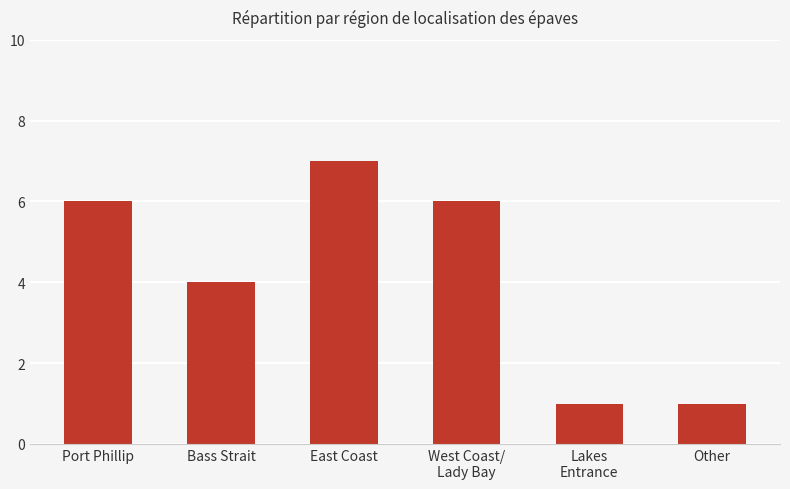

What is the ratio of the value at East Coast to the value at Other?

7.0